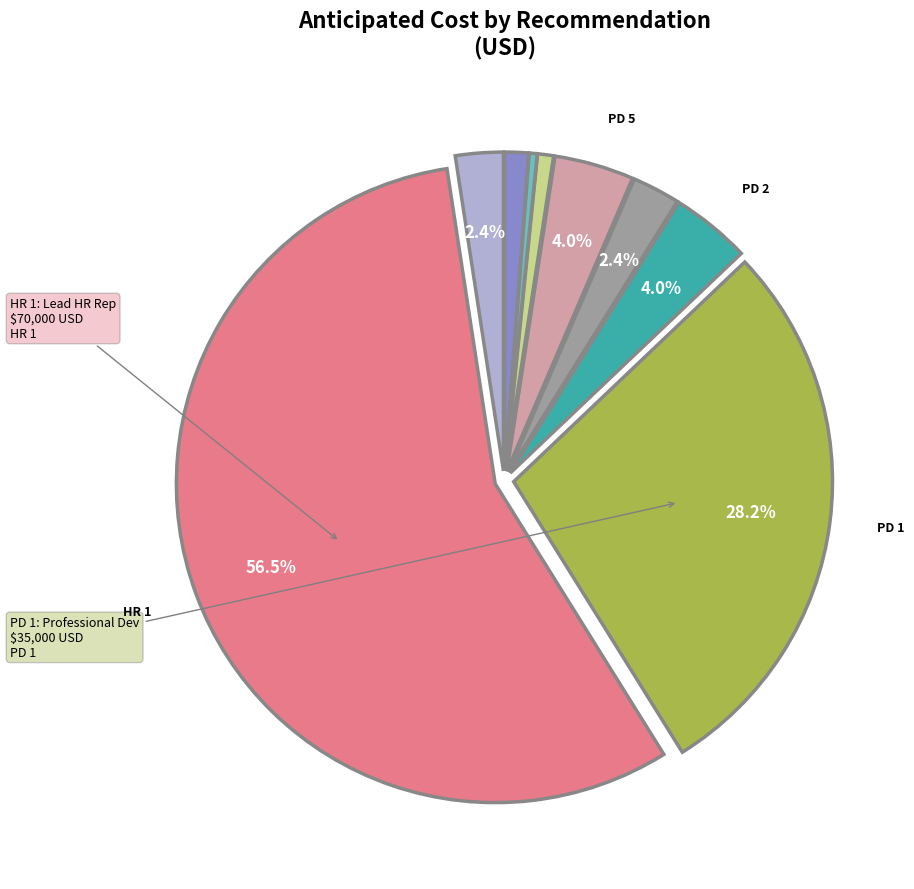

Which slice is the smallest?

EEO 1: Web-Based Exit Interviews